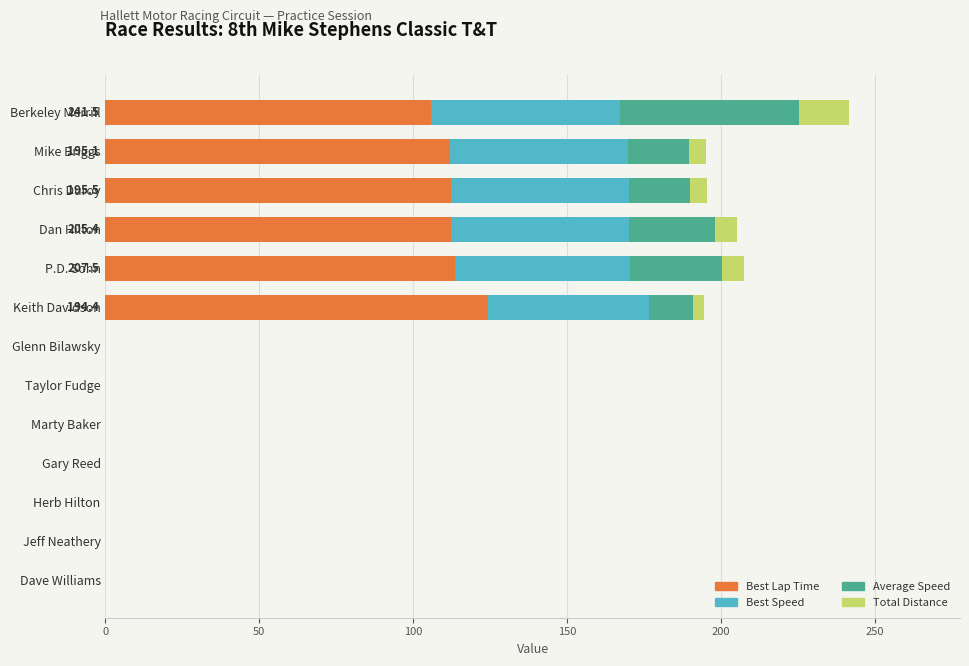

At which label does Best Lap Time reach its peak?

Keith Davidson